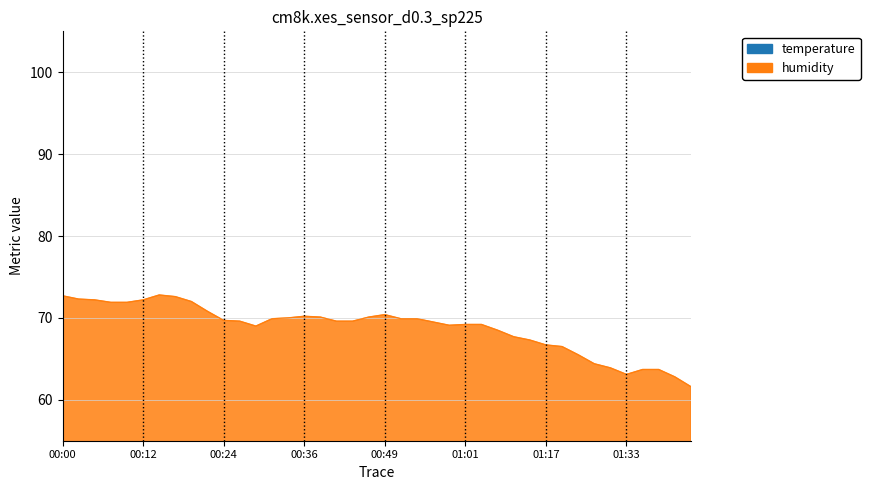

Rank the categories by temperature value from highest to lowest.

01:46, 01:35, 01:33, 01:38, 01:41, 01:08, 01:14, 01:25, 01:28, 01:30, 01:17, 01:06, 01:20, 01:03, 00:56, 00:59, 01:01, 00:51, 00:54, 00:27, 00:31, 00:34, 00:36, 00:46, 00:49, 00:24, 00:39, 00:41, 00:44, 00:22, 00:29, 00:19, 00:09, 00:17, 00:04, 00:07, 00:12, 00:14, 00:02, 00:00